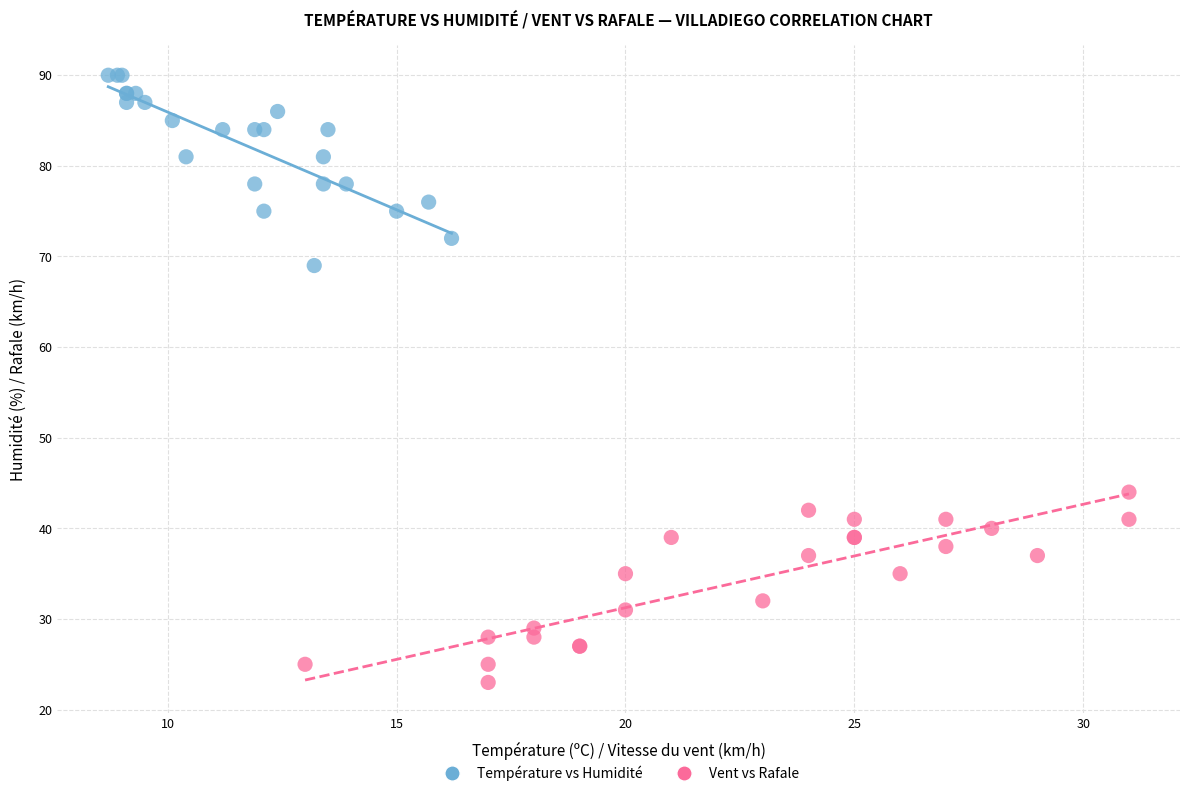

Which series contains the lowest Y value?

Vent vs Rafale